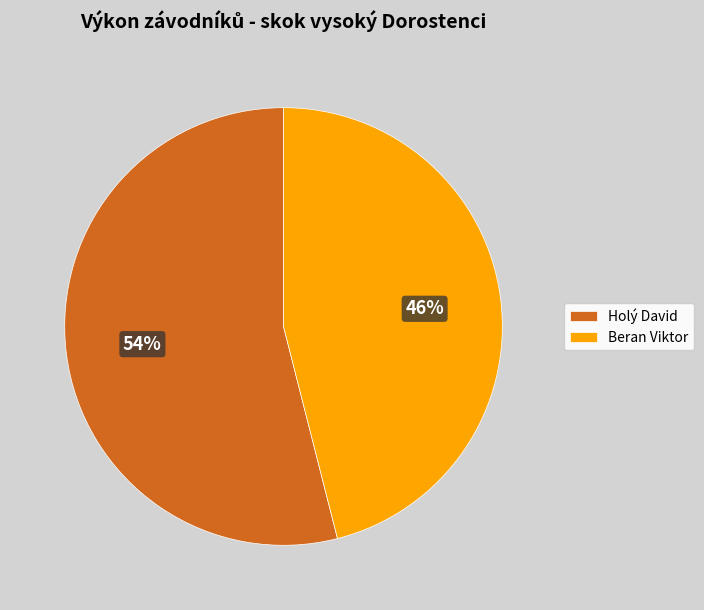

True or false: Beran Viktor accounts for 52% of the total.

False